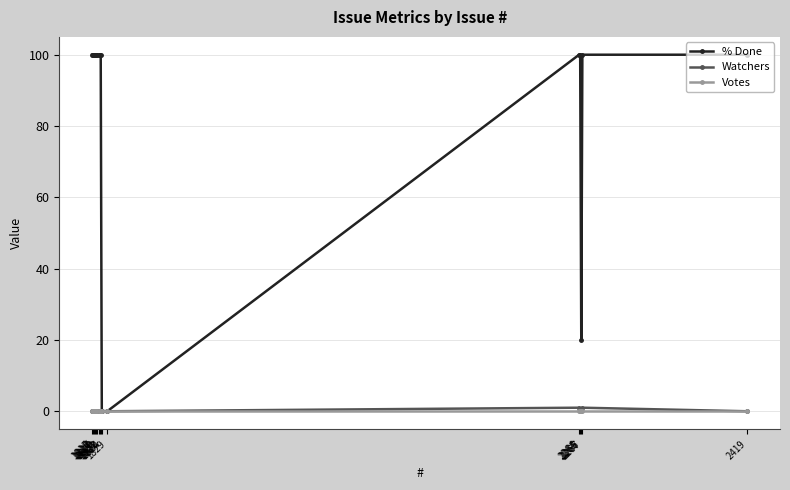

Which series has the largest range (max minus min)?

% Done